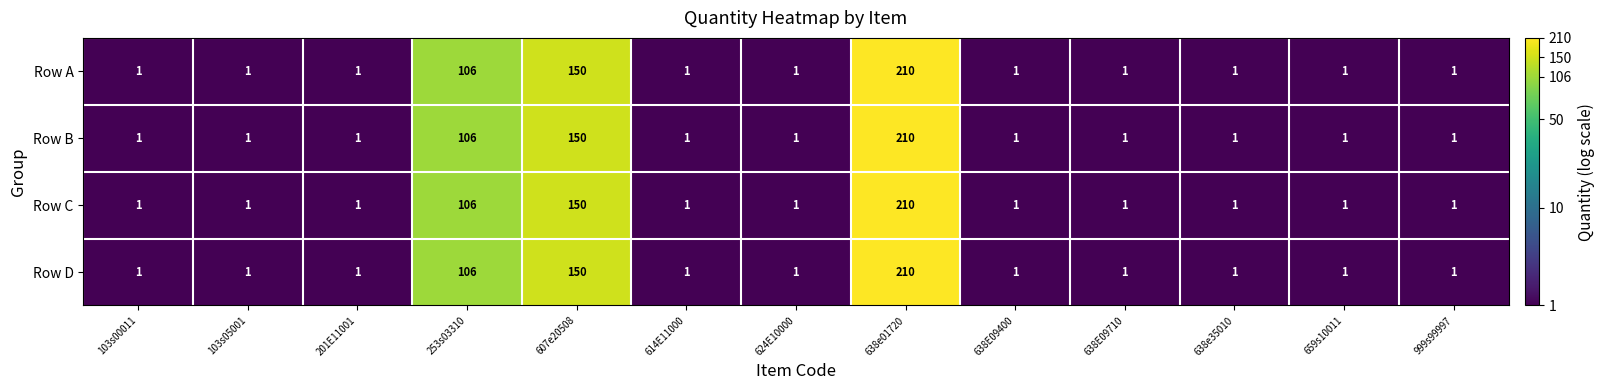

Where is Row D nearest to the value 105?

253s03310